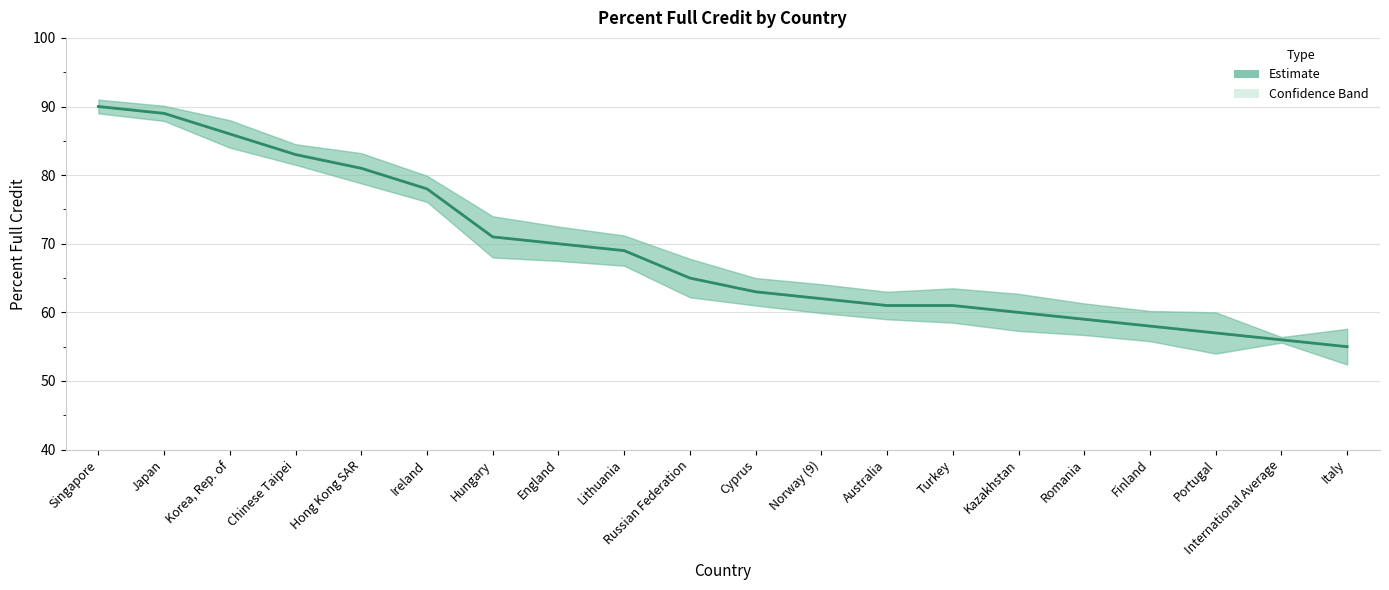

Rank the categories by value from highest to lowest.

Singapore, Japan, Korea, Rep. of, Chinese Taipei, Hong Kong SAR, Ireland, Hungary, England, Lithuania, Russian Federation, Cyprus, Norway (9), Australia, Turkey, Kazakhstan, Romania, Finland, Portugal, International Average, Italy